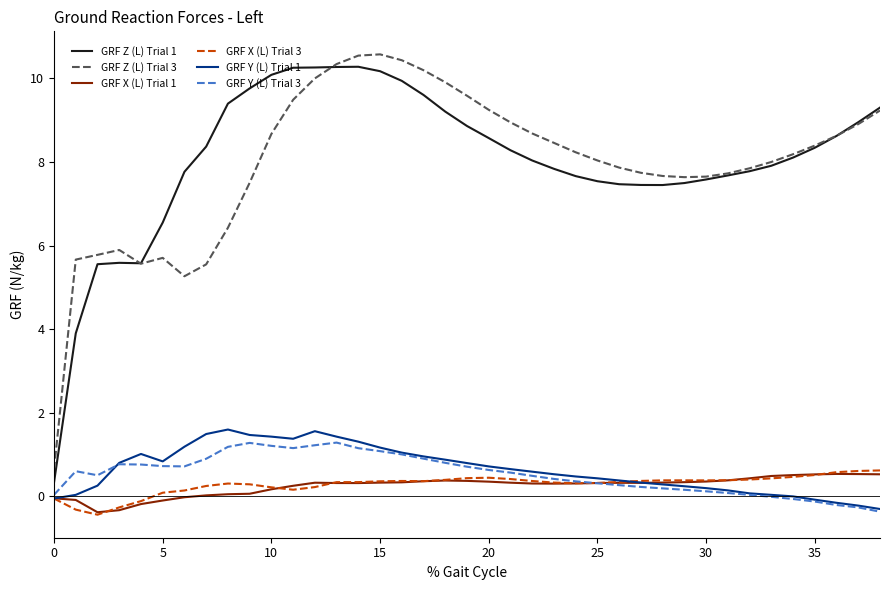

True or false: GRF X (L) Trial 1 and GRF Z (L) Trial 1 cross at least once.

False